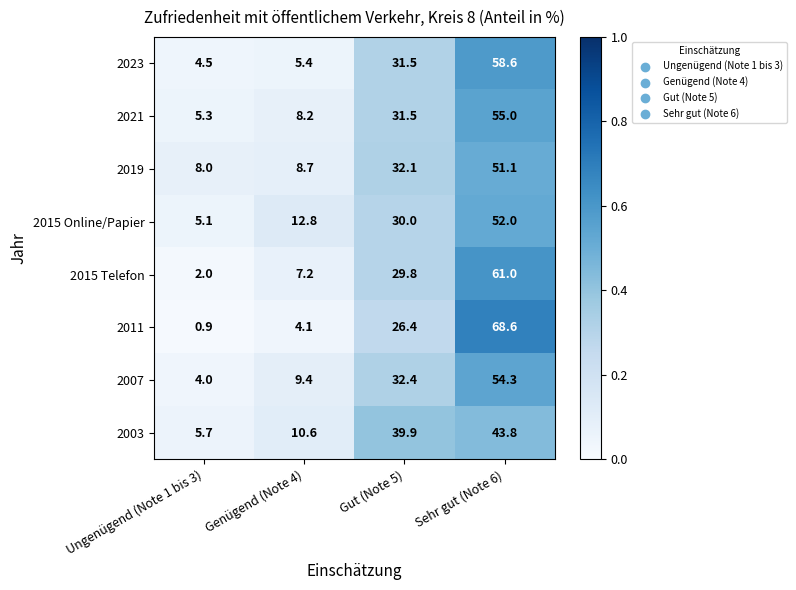

What is the difference between the maximum and minimum values in the 2011 series?

67.7